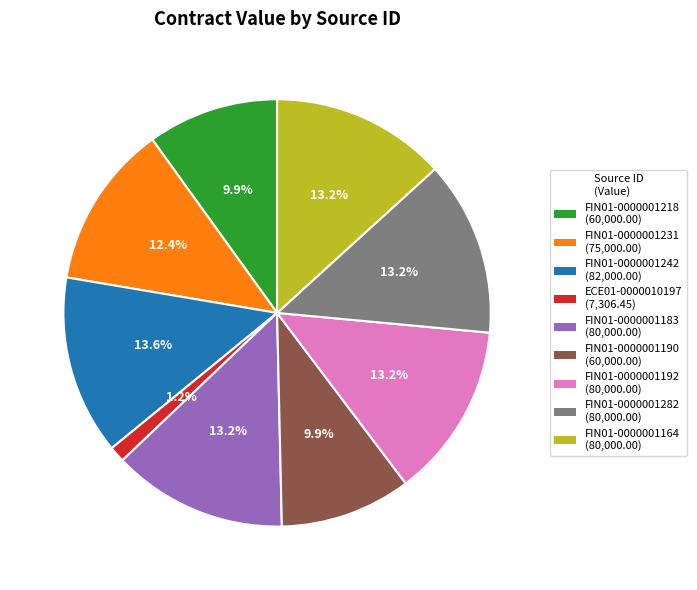

Does FIN01-0000001242 represent more than half of the total?

No